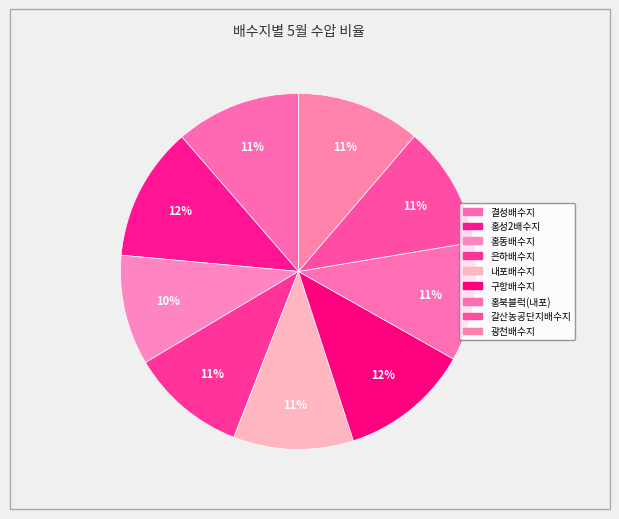

What is the ratio of the value at 결성배수지 to the value at 홍북블럭(내포)?

1.1